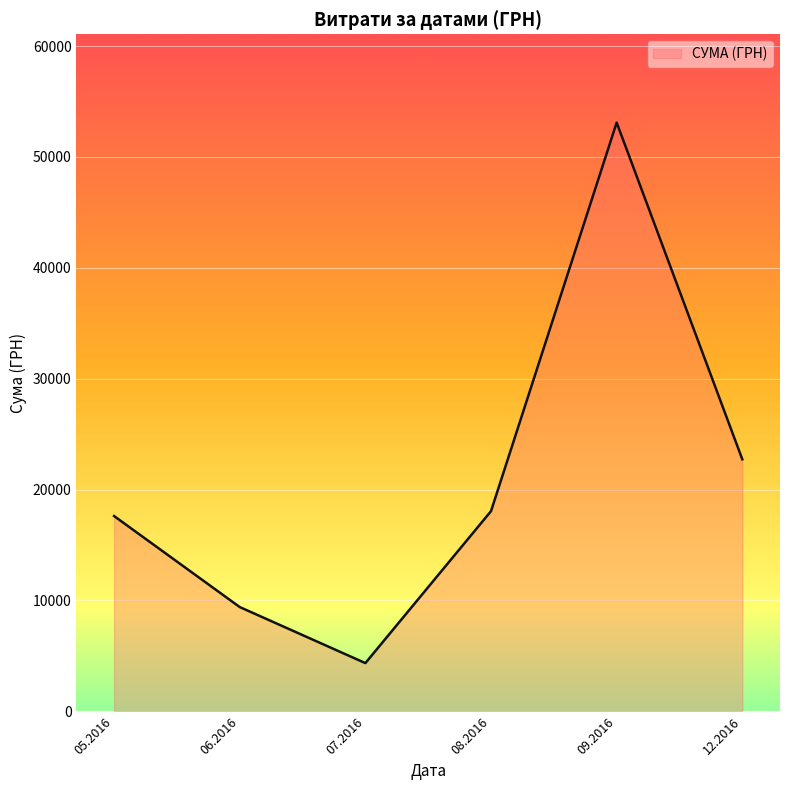

What is the difference between the maximum and second lowest values?

43697.5